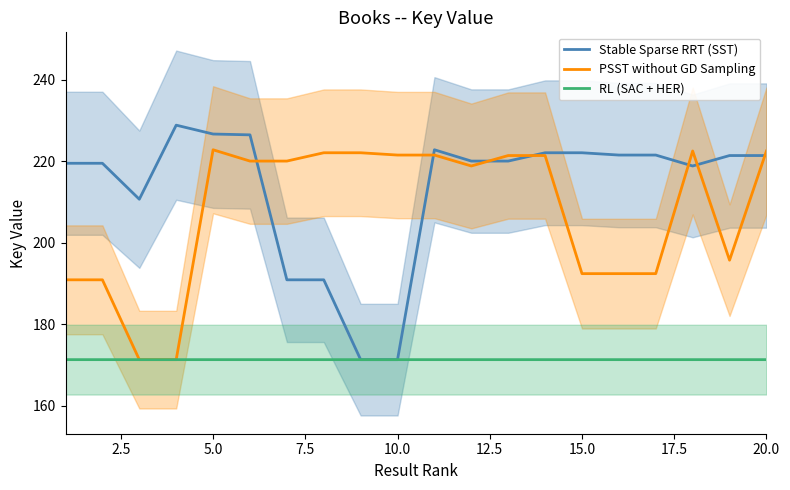

The RL (SAC + HER) series shows 171.3 at 20.0. True or false?

True